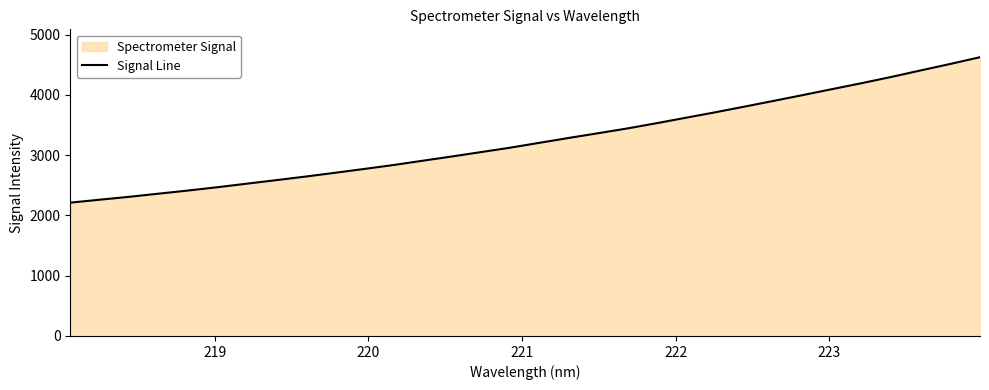

What is the greatest value displayed?

4627.1